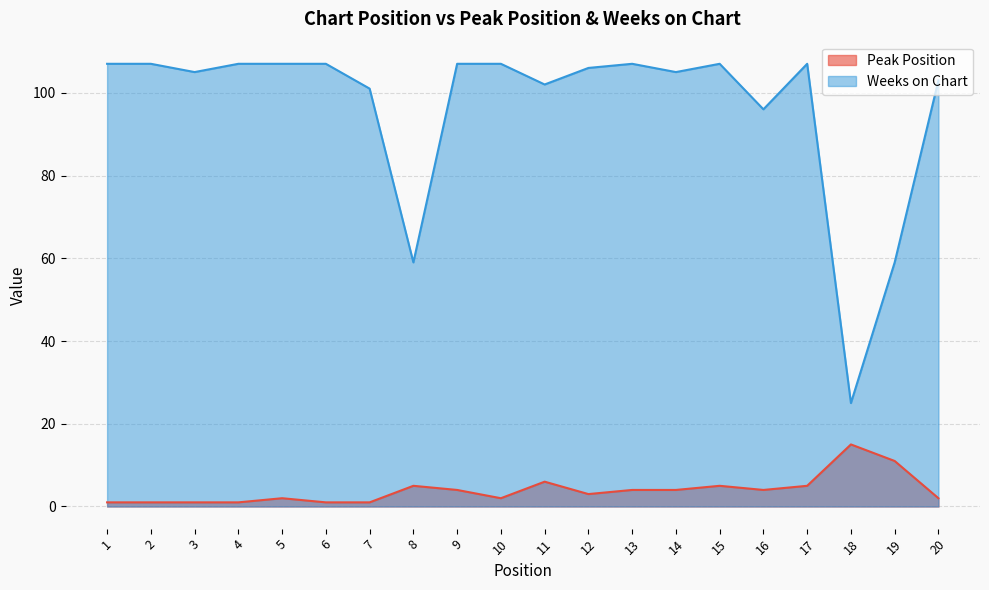

How many distinct data groups are displayed?

2